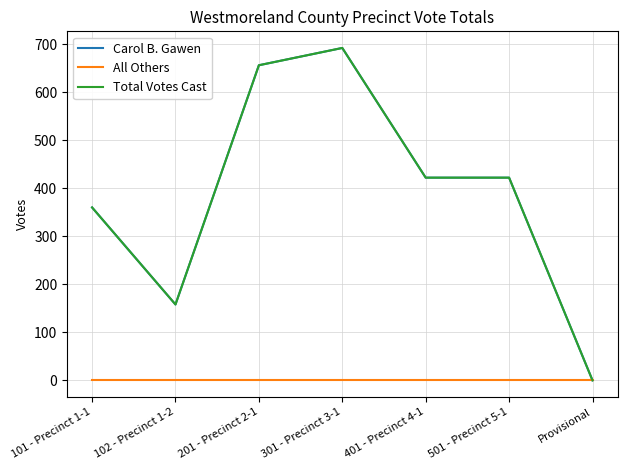

Does the chart have visible grid lines?

Yes